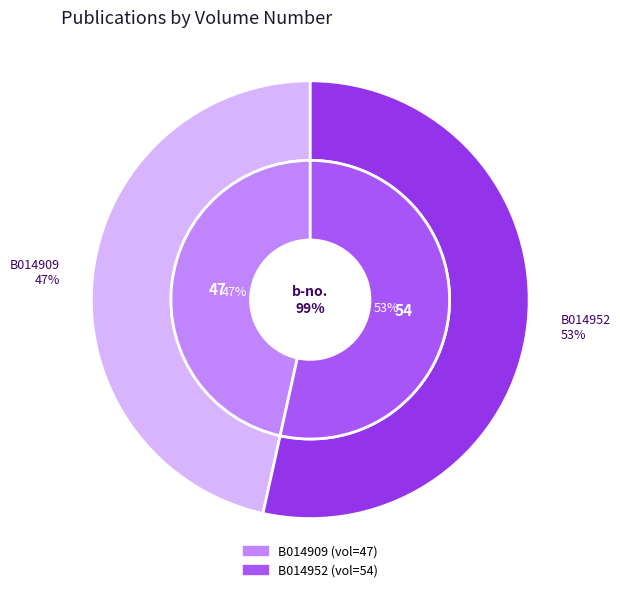

Does B014952 represent more than half of the total?

Yes